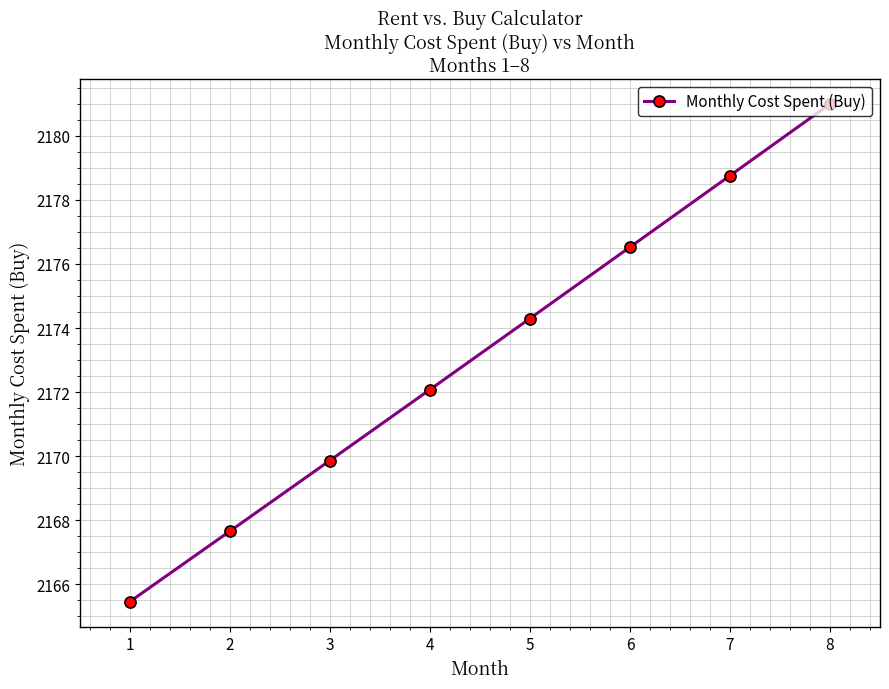

Which has a higher value, 3 or 8?

8